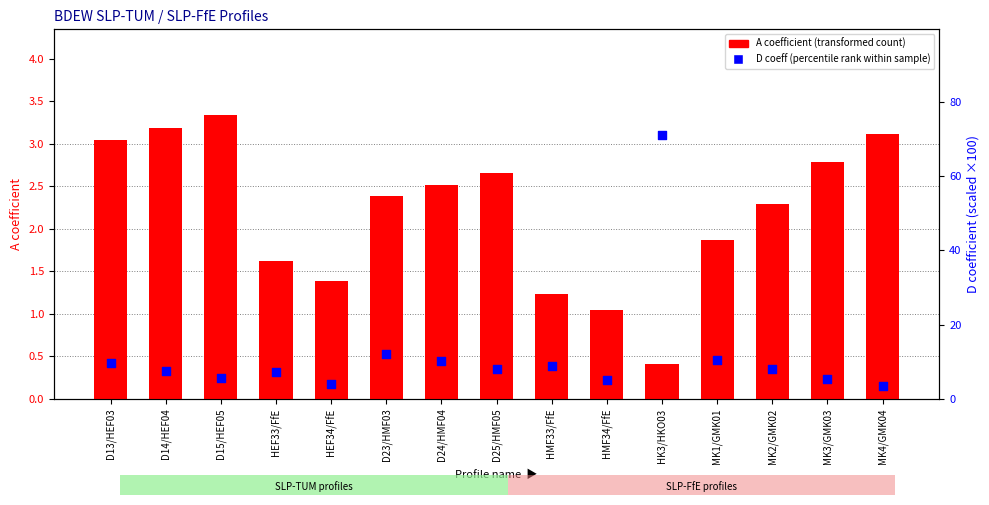

What are all the series names shown in the legend?

A coefficient (transformed count), D coeff (percentile rank within sample)